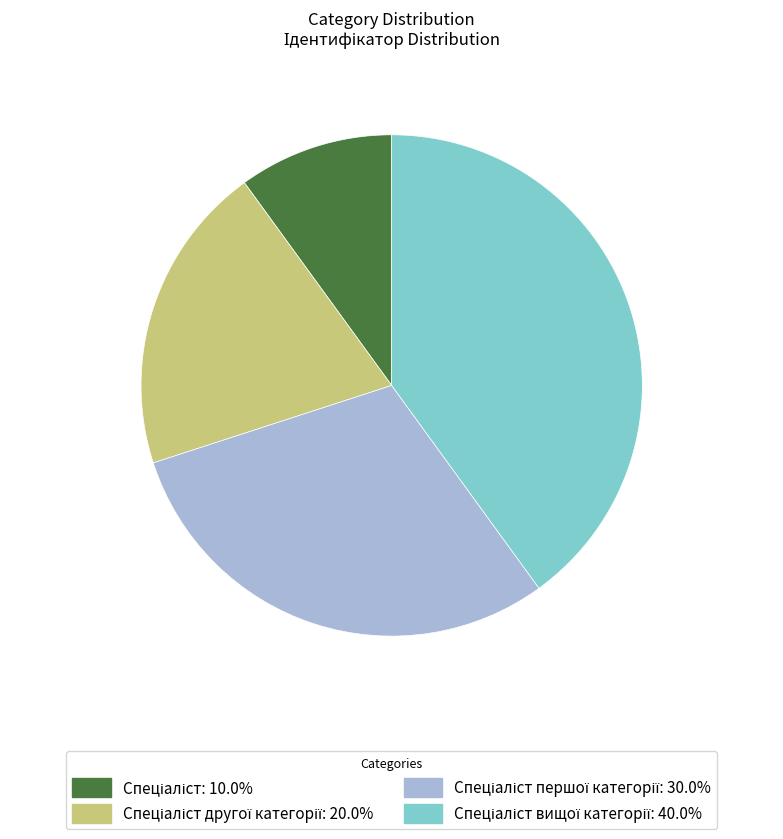

Is there a majority slice in this chart?

No